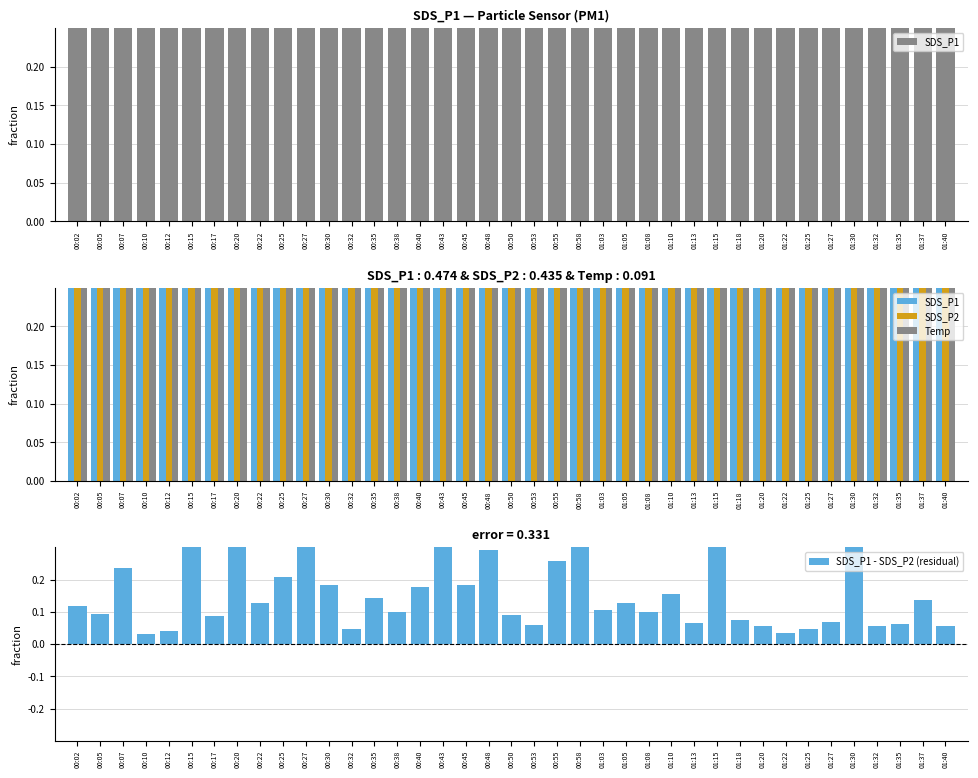

At how many categories does at least one series exceed 0?

39